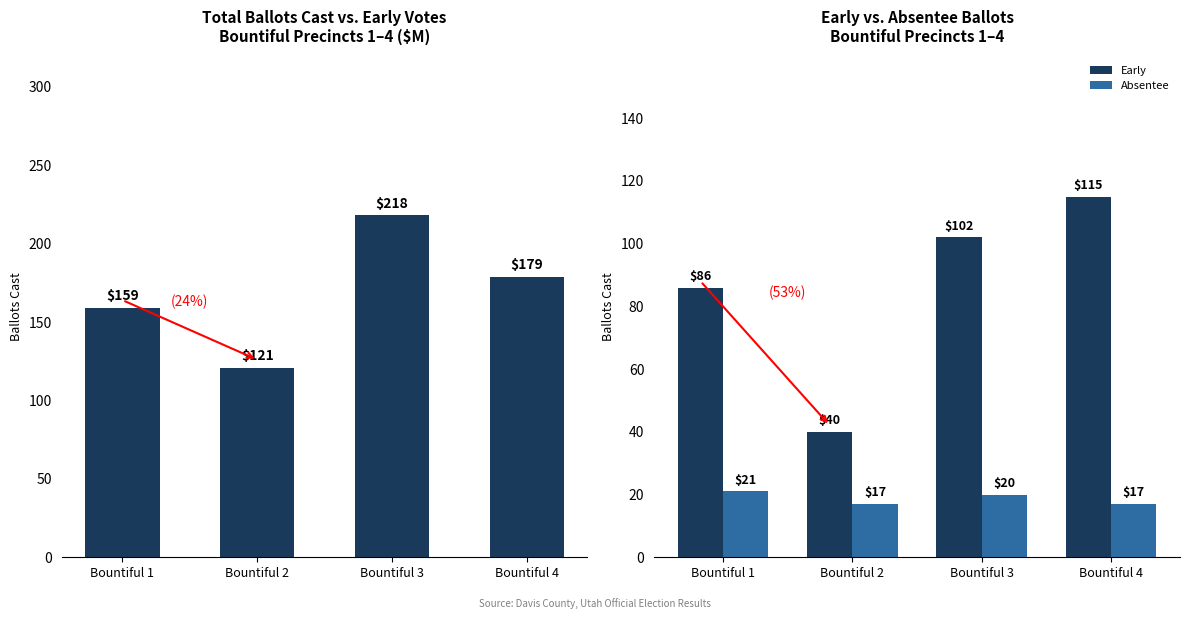

Reading left to right, what are all the values shown in this chart?

Total Ballots Cast: Bountiful 1=159	Bountiful 2=121	Bountiful 3=218	Bountiful 4=179
Early: Bountiful 1=86	Bountiful 2=40	Bountiful 3=102	Bountiful 4=115
Absentee: Bountiful 1=21	Bountiful 2=17	Bountiful 3=20	Bountiful 4=17